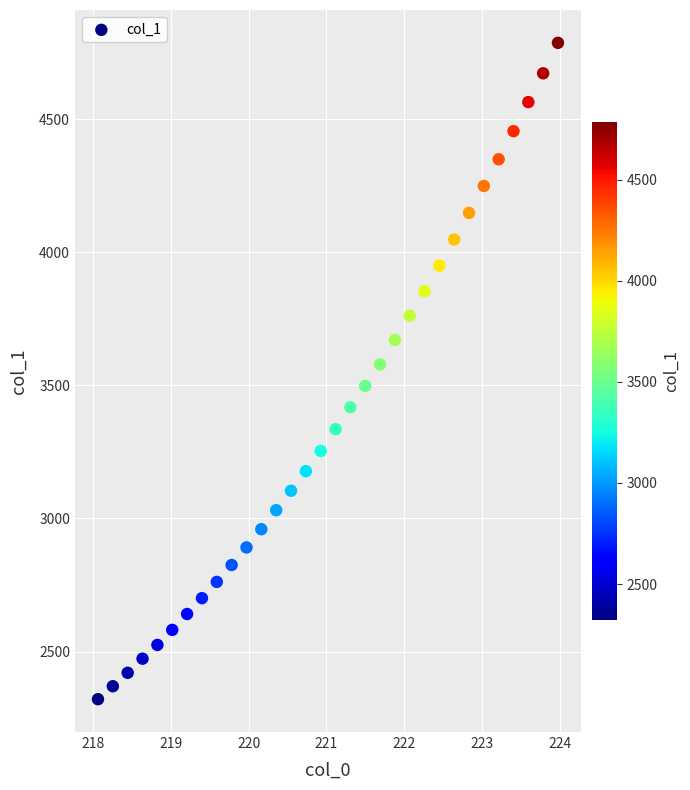

What is the range of Y values (max minus min)?

2466.5